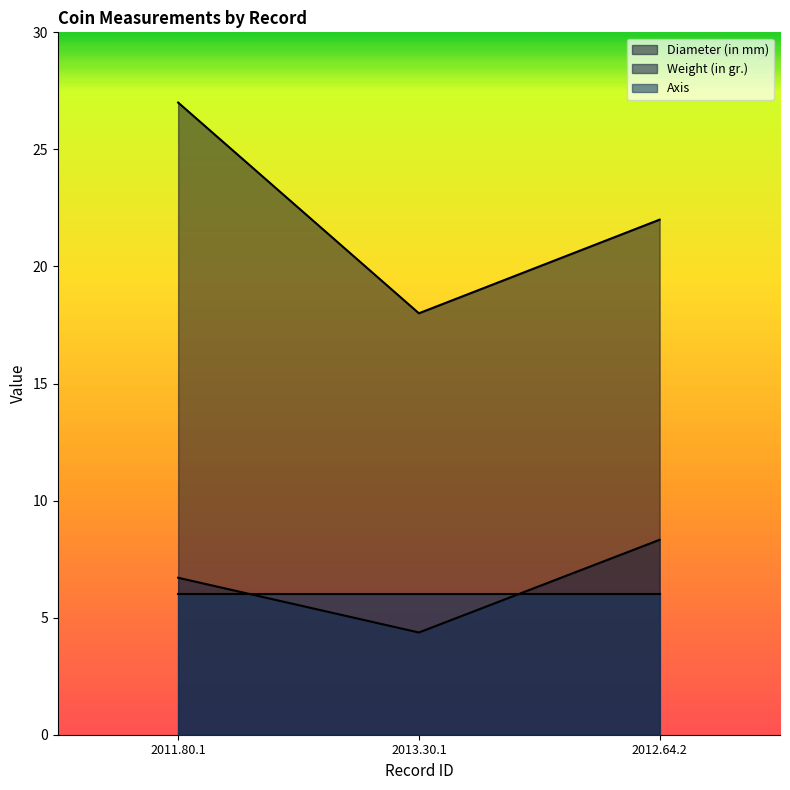

True or false: Weight (in gr.) has a value of 4.4 at 2013.30.1.

True